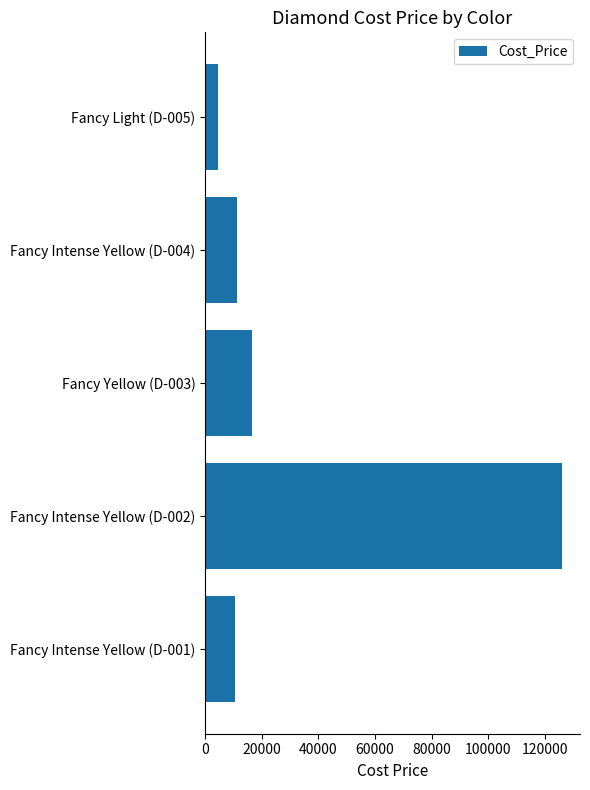

What is the change in value from Fancy Intense Yellow (D-002) to Fancy Yellow (D-003)?

-109400